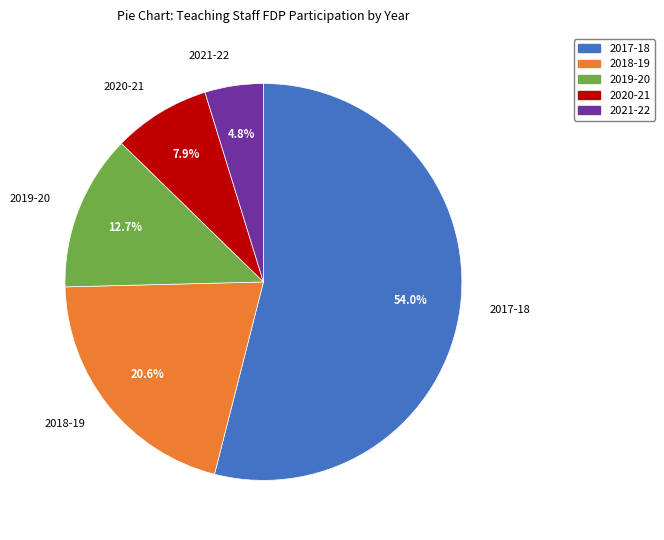

Which slice represents more than half of the pie?

2017-18